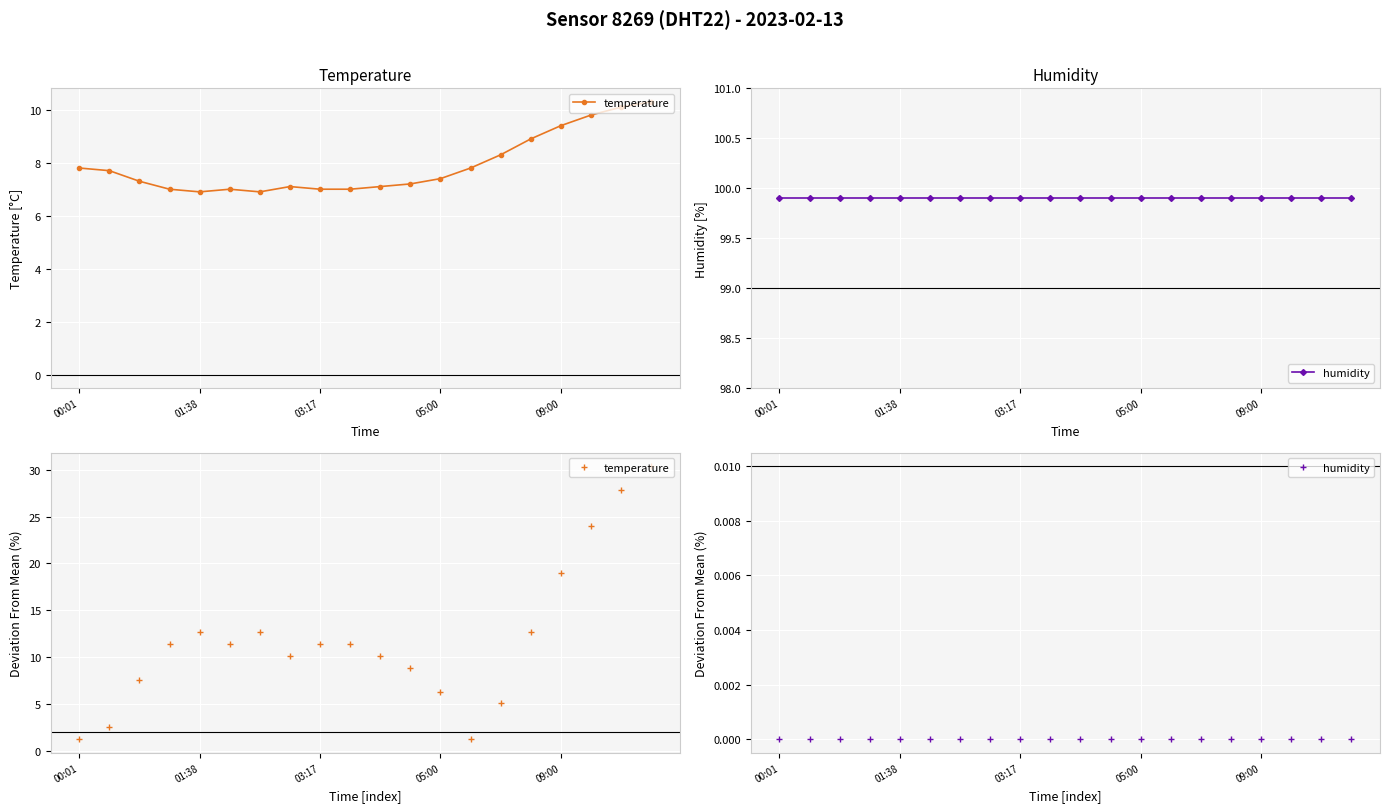

True or false: temperature and humidity cross at least once.

False